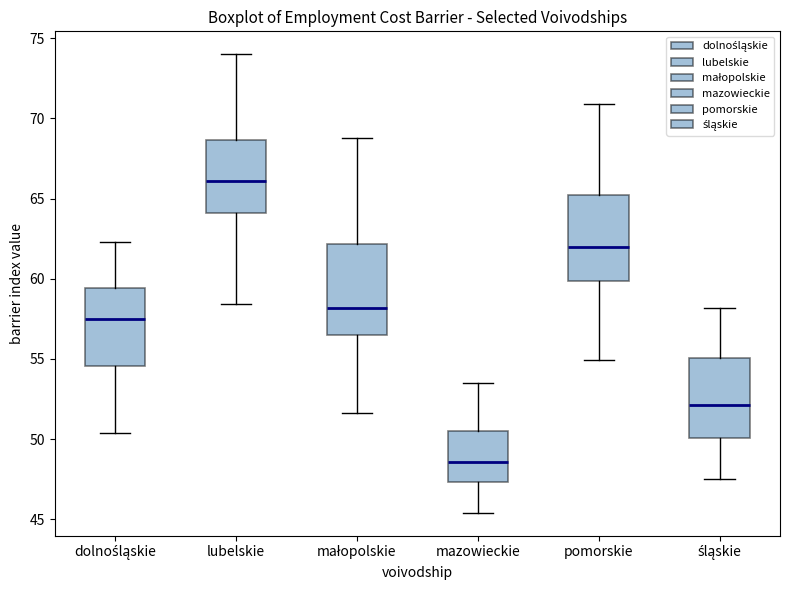

Reading left to right, read every box against the y-axis: the position of its median line, the range the box covers, and the ends of its whiskers. The values are not printed on the chart, so give them approximately, as read against the axis.

dolnośląskie: median 57.5, box 54.5 to 59.5, whiskers 50.5 to 62.5
lubelskie: median 66.0, box 64.0 to 68.5, whiskers 58.5 to 74.0
małopolskie: median 58.0, box 56.5 to 62.0, whiskers 51.5 to 69.0
mazowieckie: median 48.5, box 47.5 to 50.5, whiskers 45.5 to 53.5
pomorskie: median 62.0, box 60.0 to 65.0, whiskers 55.0 to 71.0
śląskie: median 52.0, box 50.0 to 55.0, whiskers 47.5 to 58.0